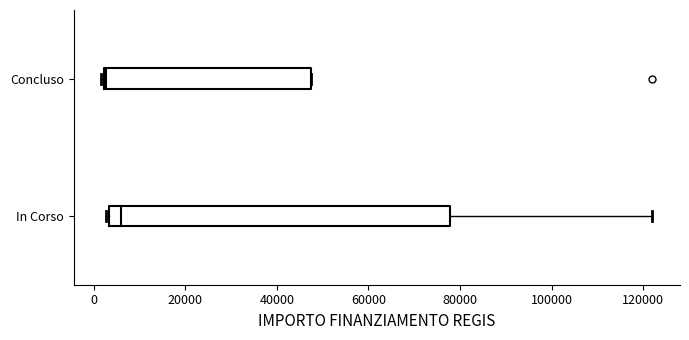

Comparing the boxes themselves (not the whiskers), which one is the widest?

In Corso